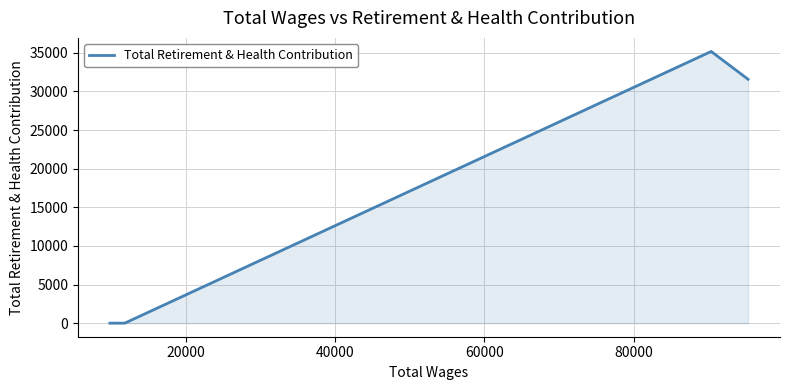

What is the difference between the second highest and minimum values?

31568